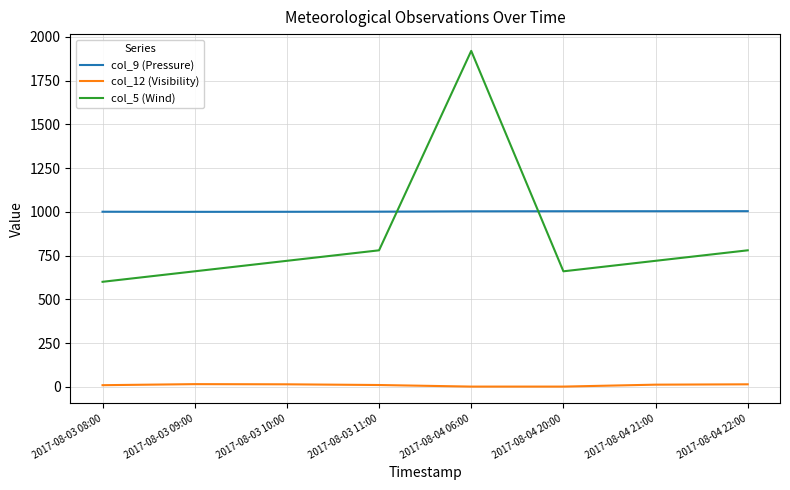

What is the sum of the col_5 (Wind) values at 2017-08-03 09:00 and 2017-08-03 11:00?

1440.0